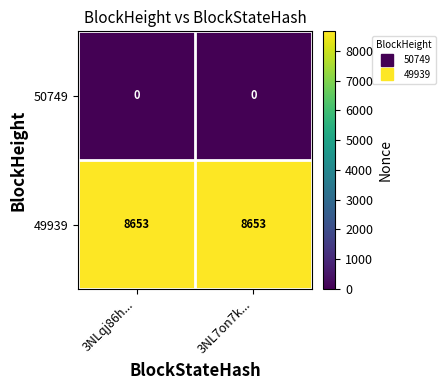

What is the spread (max minus min) of values at 3NL7on7k...?

8653